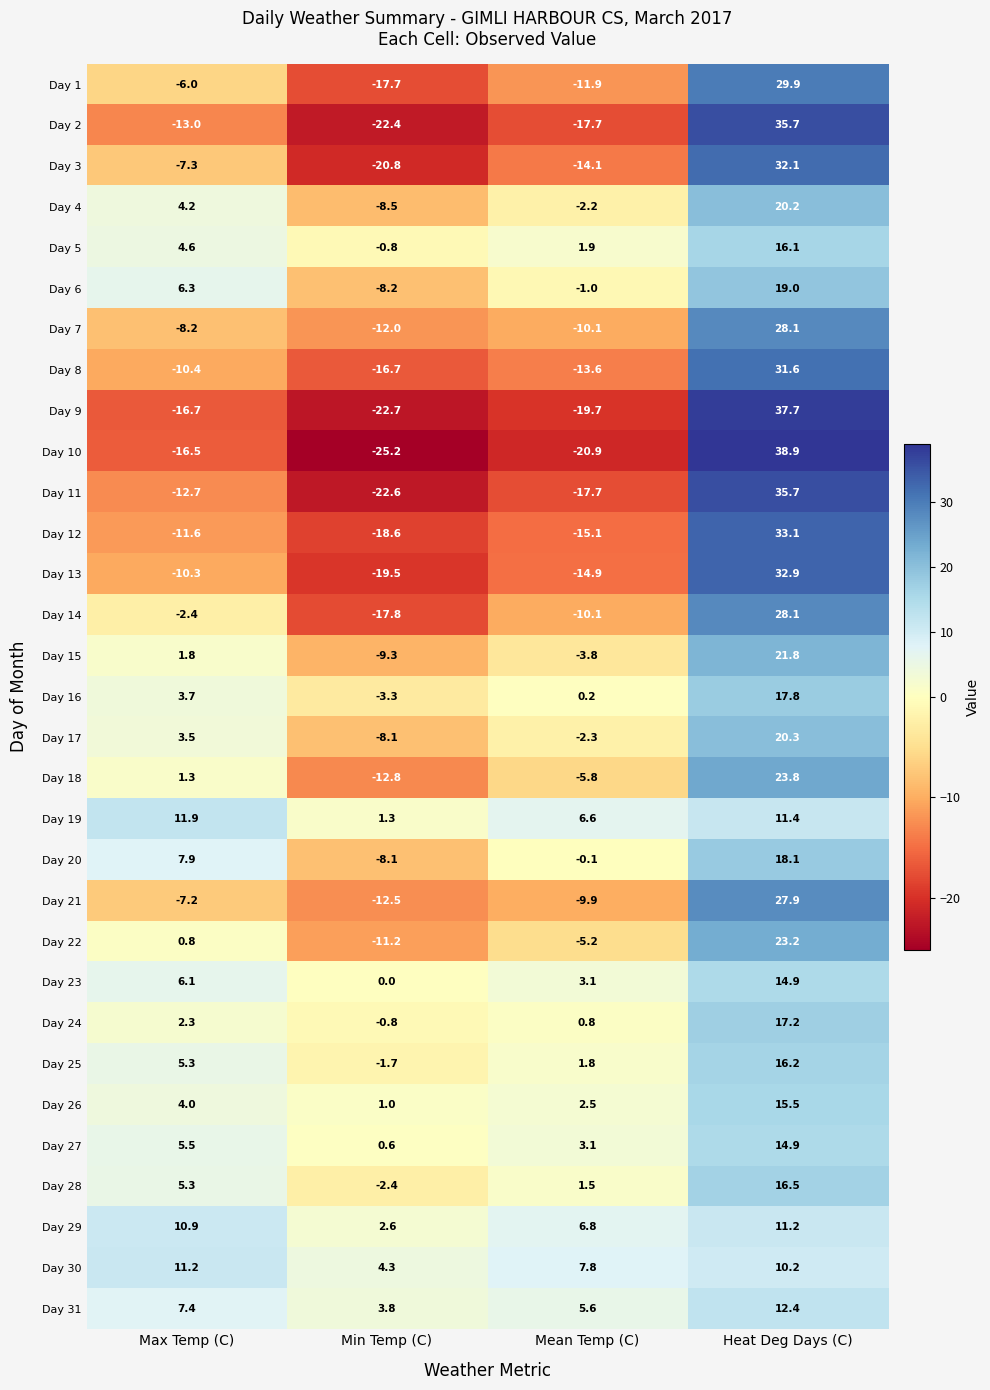

How many distinct data groups are displayed?

31